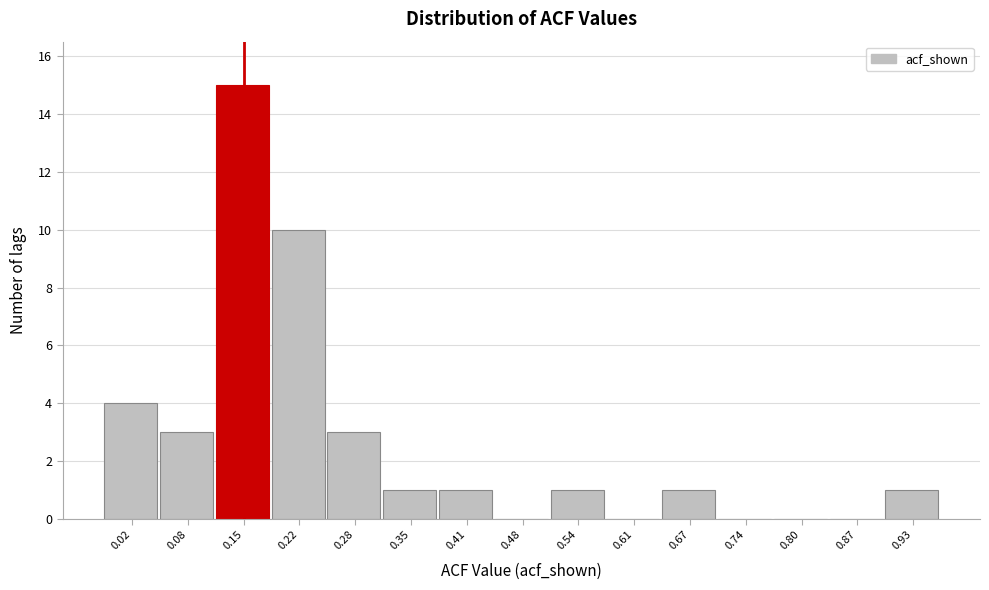

Reading left to right, transcribe all the data shown in this chart.

0.02=4	0.08=3	0.15=15	0.22=10	0.28=3	0.35=1	0.41=1	0.48=0	0.54=1	0.61=0	0.67=1	0.74=0	0.80=0	0.87=0	0.93=1